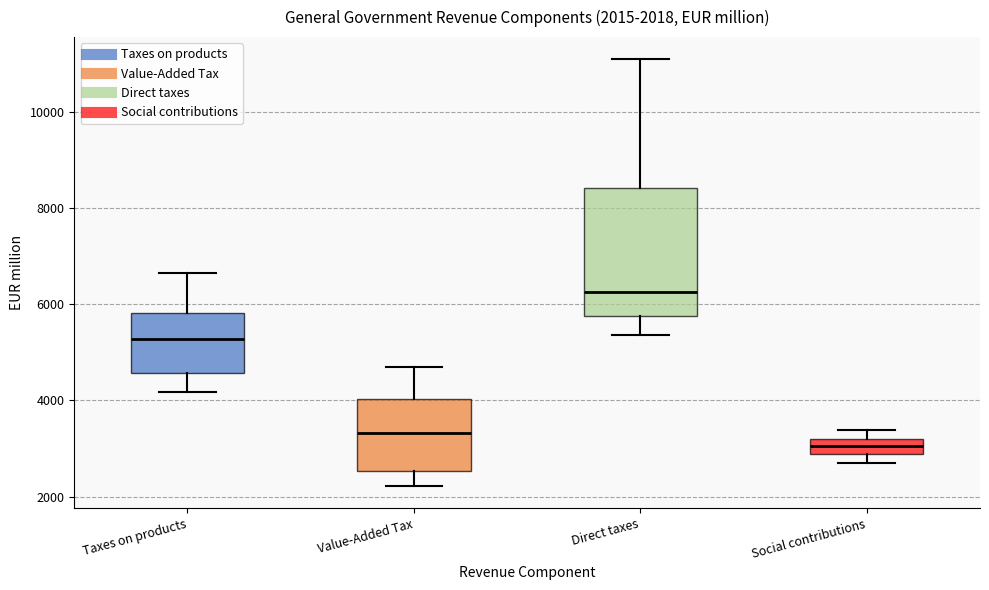

Which box's median line is the highest?

Direct taxes